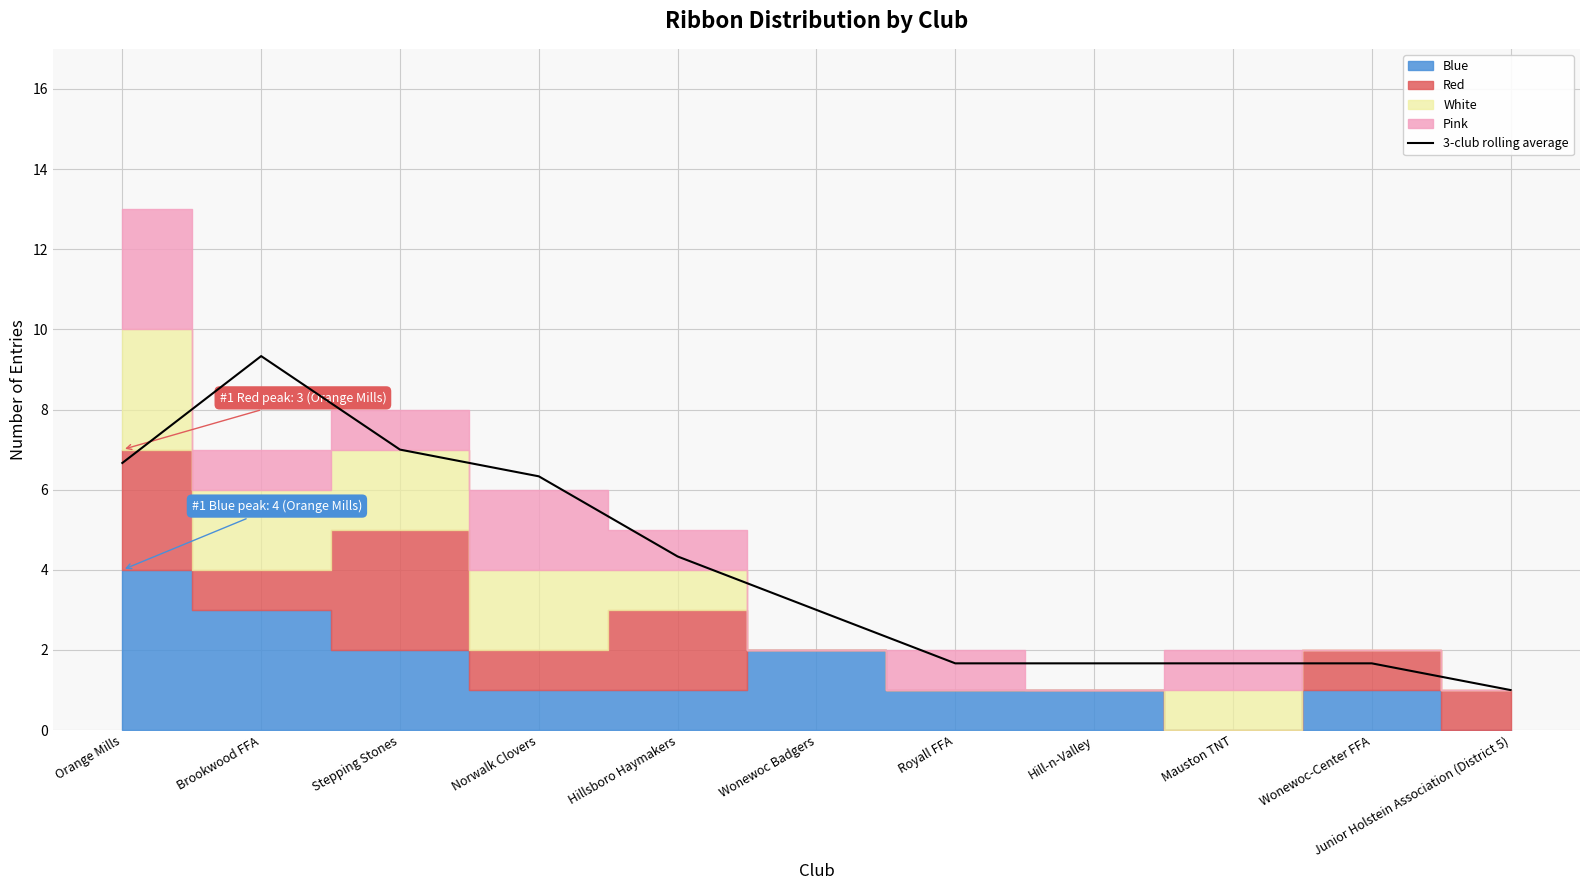

Reading left to right, extract all data points from this chart.

Orange Mills=6.7	Brookwood FFA=9.3	Stepping Stones=7.0	Norwalk Clovers=6.3	Hillsboro Haymakers=4.3	Wonewoc Badgers=3.0	Royall FFA=1.7	Hill-n-Valley=1.7	Mauston TNT=1.7	Wonewoc-Center FFA=1.7	Junior Holstein Association (District 5)=1.0